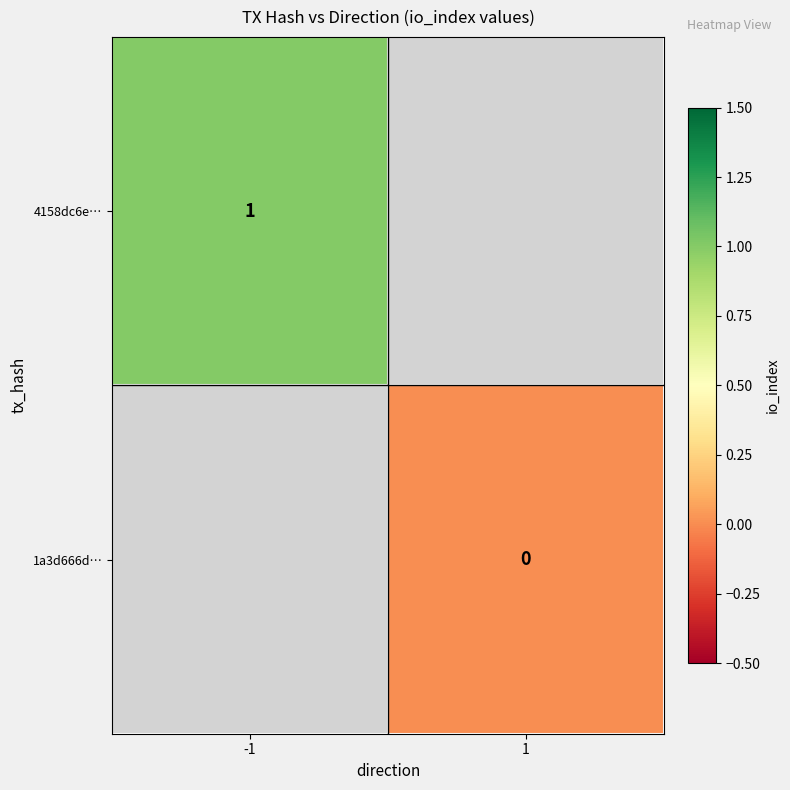

True or false: 4158dc6e… has a value of 0.2 at -1.

False